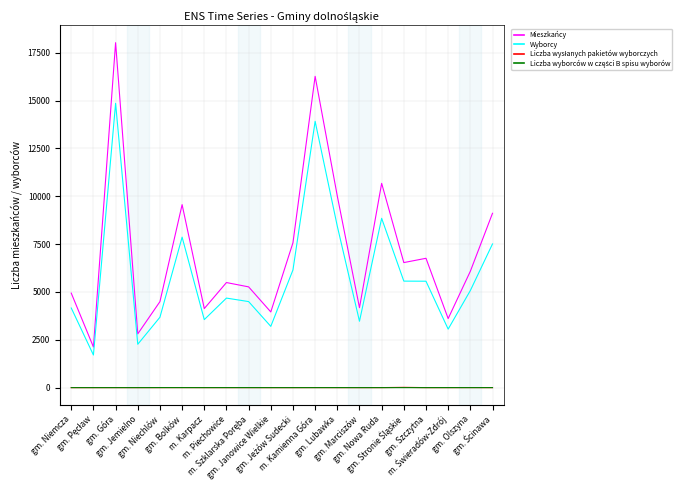

True or false: Wyborcy and Mieszkańcy cross at least once.

False